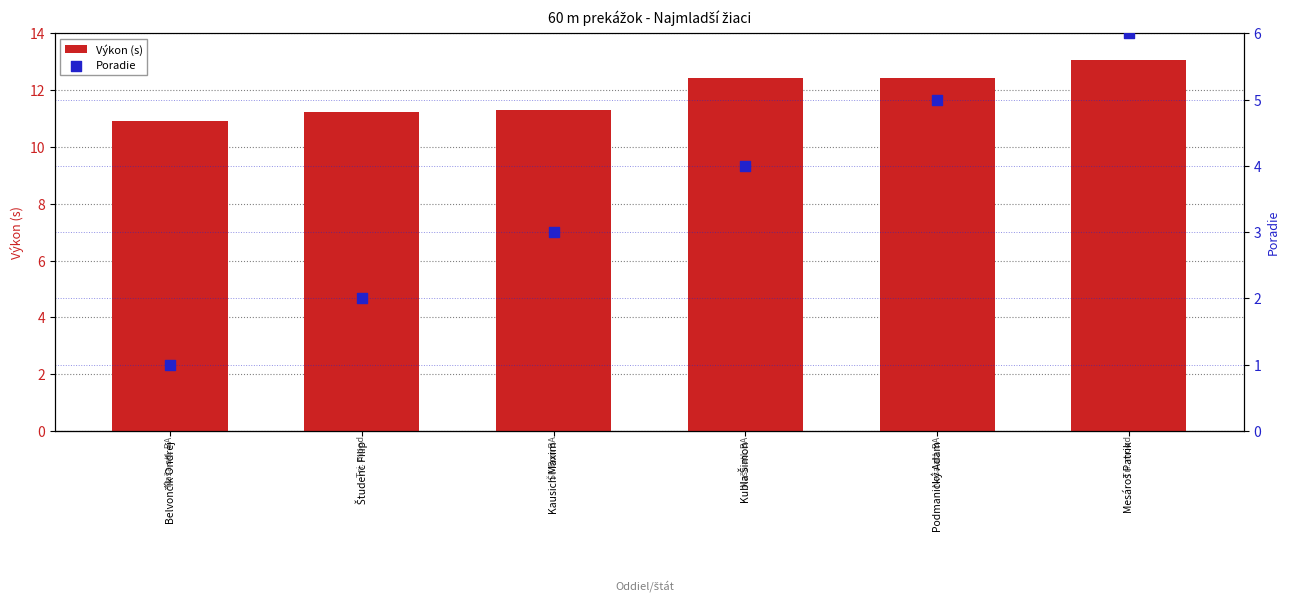

Which series has the largest total across all categories?

Výkon (s)